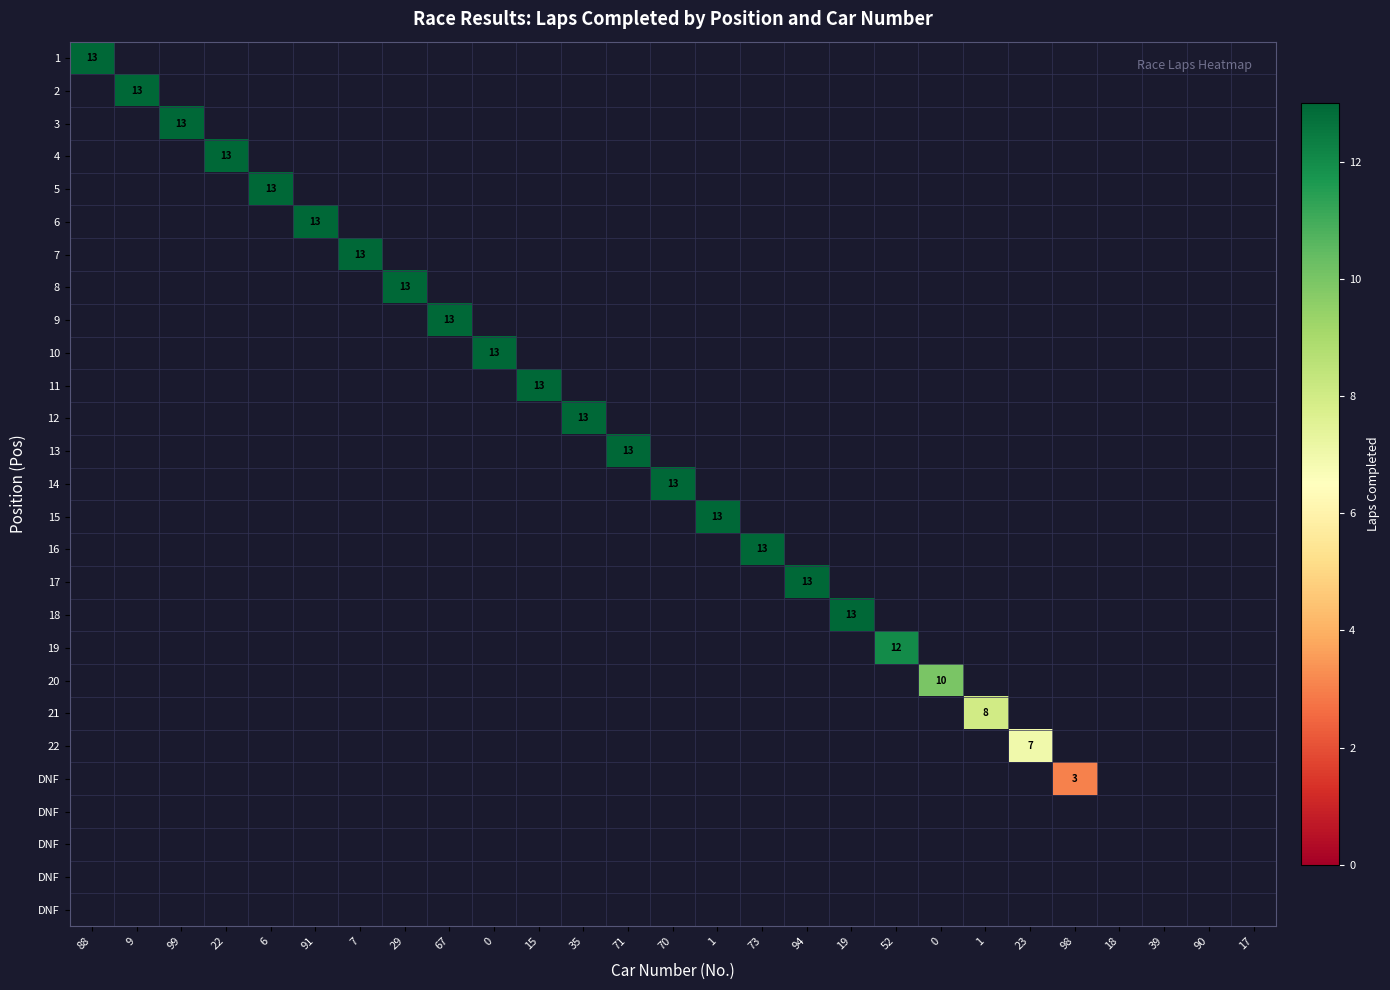

At which category does the chart reach its minimum across all series?

9